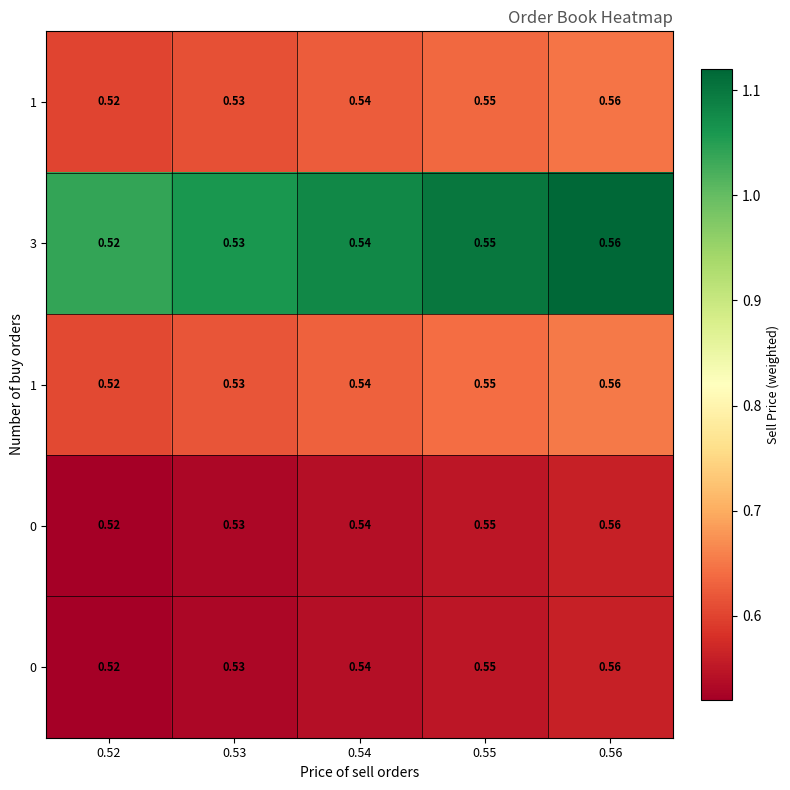

At how many categories does at least one series exceed 0?

5